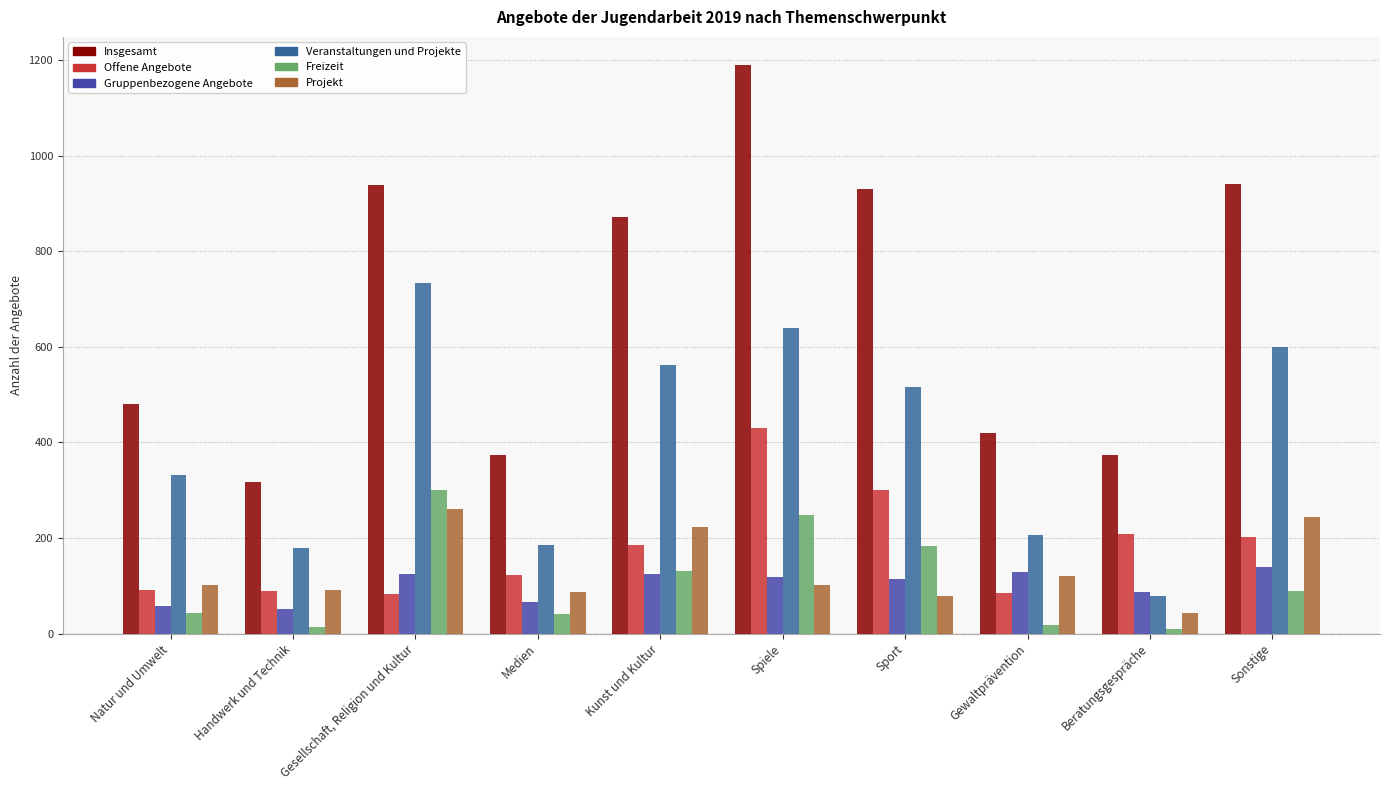

What is the value of the Veranstaltungen und Projekte bar at the 7th from the left?

515